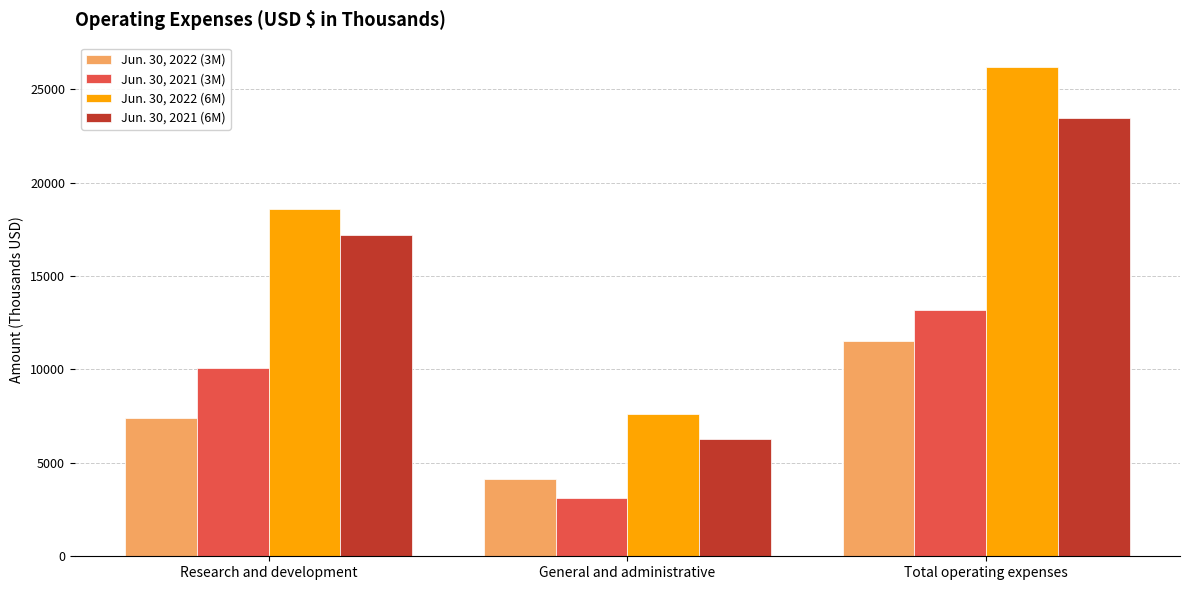

What is the spread (max minus min) of values at Total operating expenses?

14661